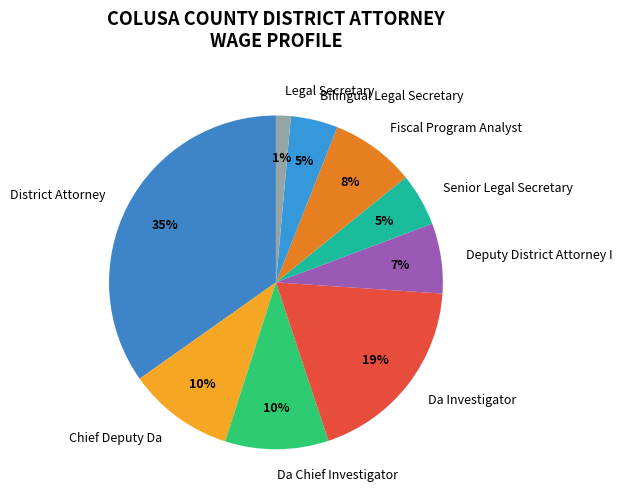

Approximately how many times larger is the value at Da Chief Investigator compared to Chief Deputy Da?

1.0